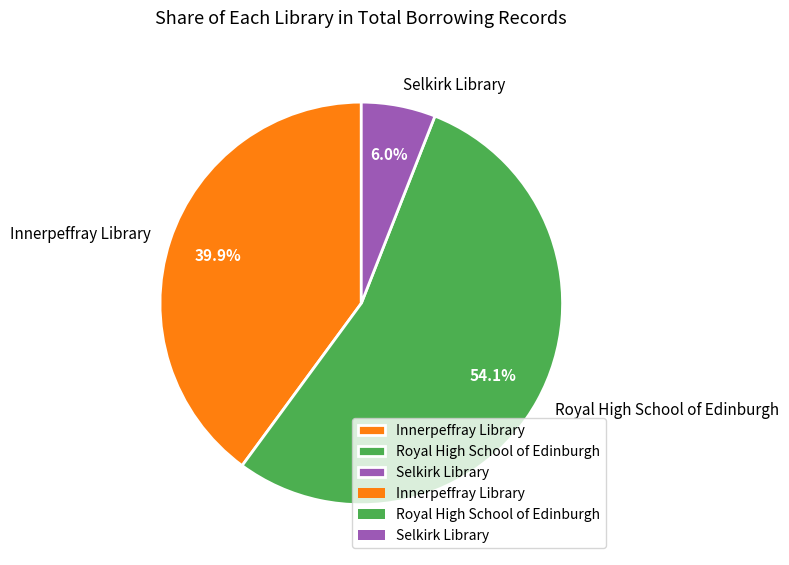

To the nearest percent, what is the average slice percentage?

33%